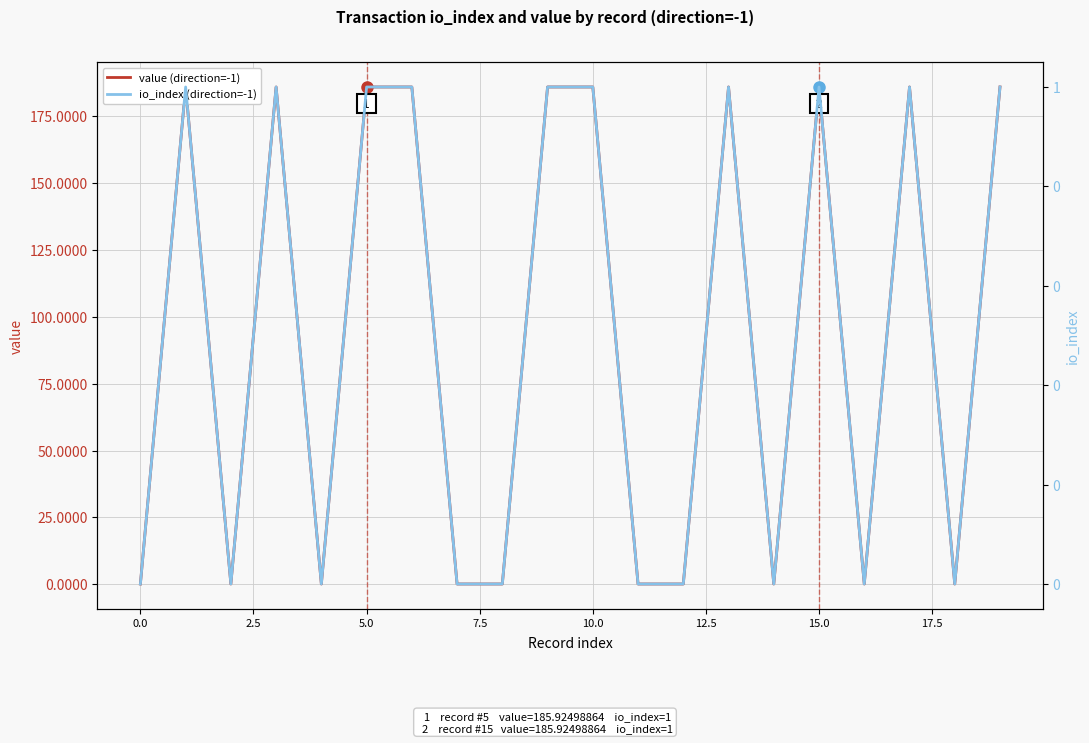

True or false: io_index (direction=-1) and value (direction=-1) cross at least once.

False